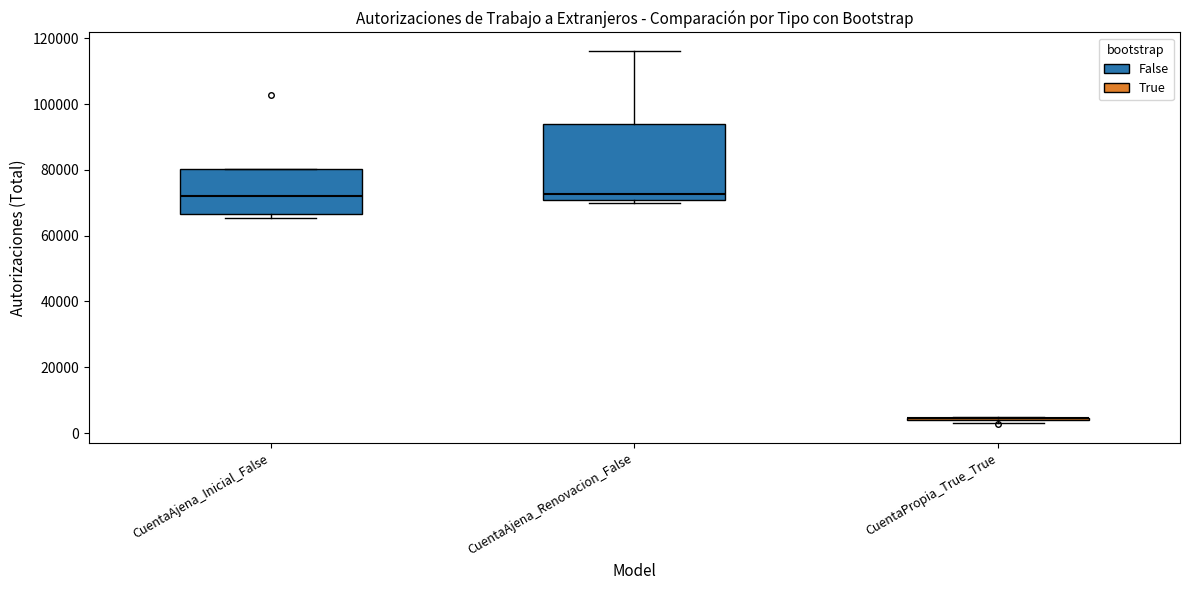

Which box is the tallest, from its lower edge to its upper edge?

CuentaAjena_Renovacion_False